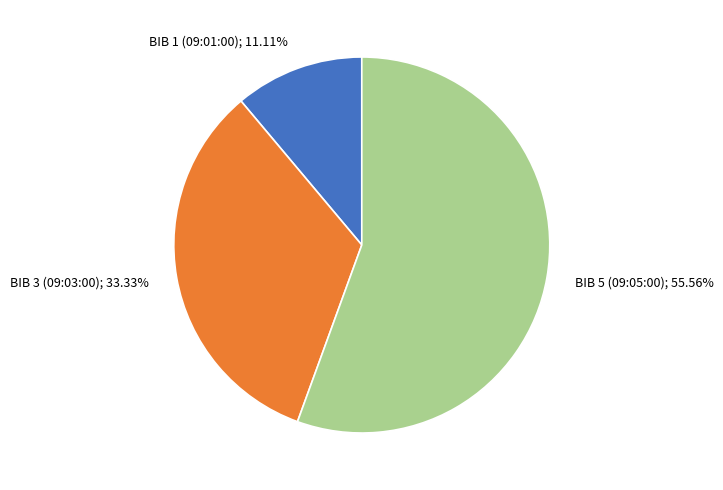

True or false: BIB 5 (09:05:00) accounts for 41% of the total.

False